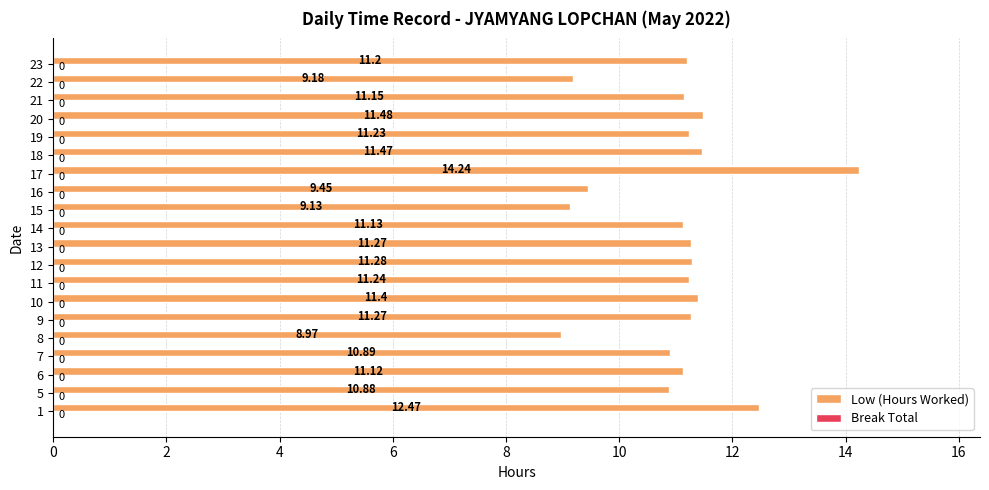

How many values exceed 11?

14